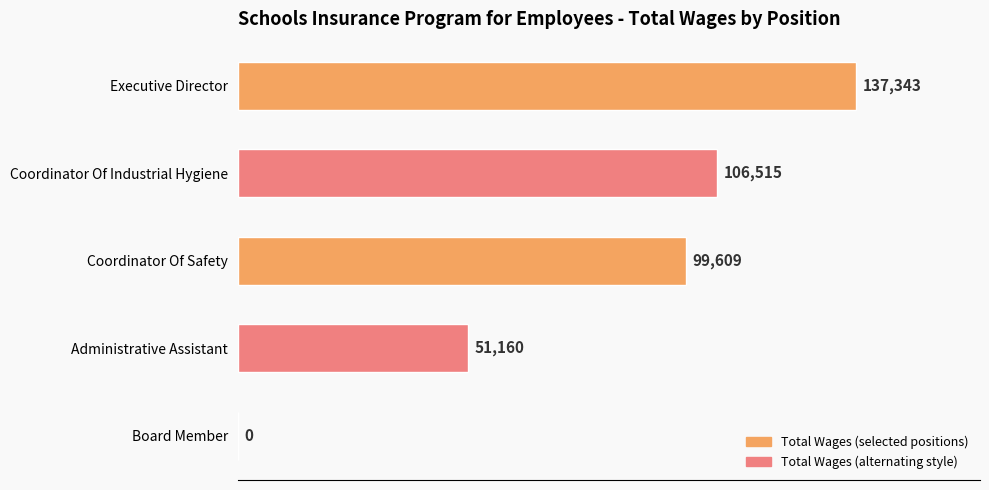

Count the number of data series in this chart.

1